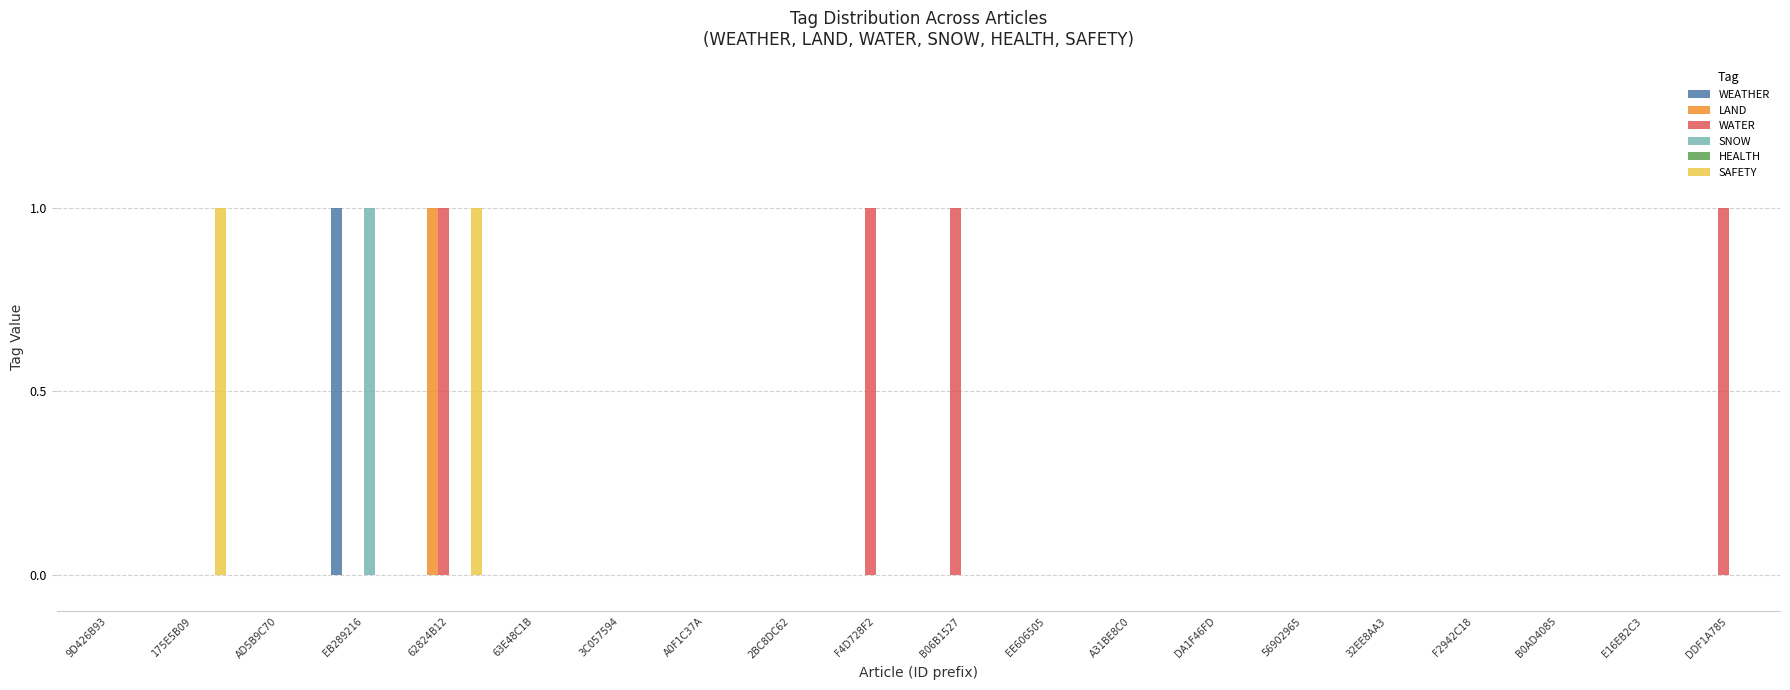

What is the sum of all WATER values?

4